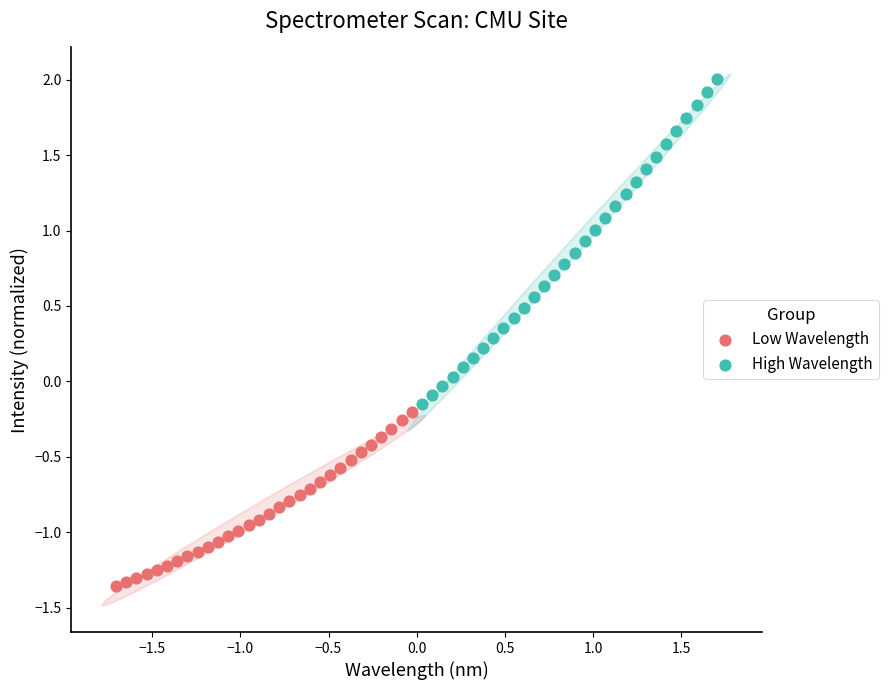

What are all the series names shown in the legend?

Low Wavelength, High Wavelength